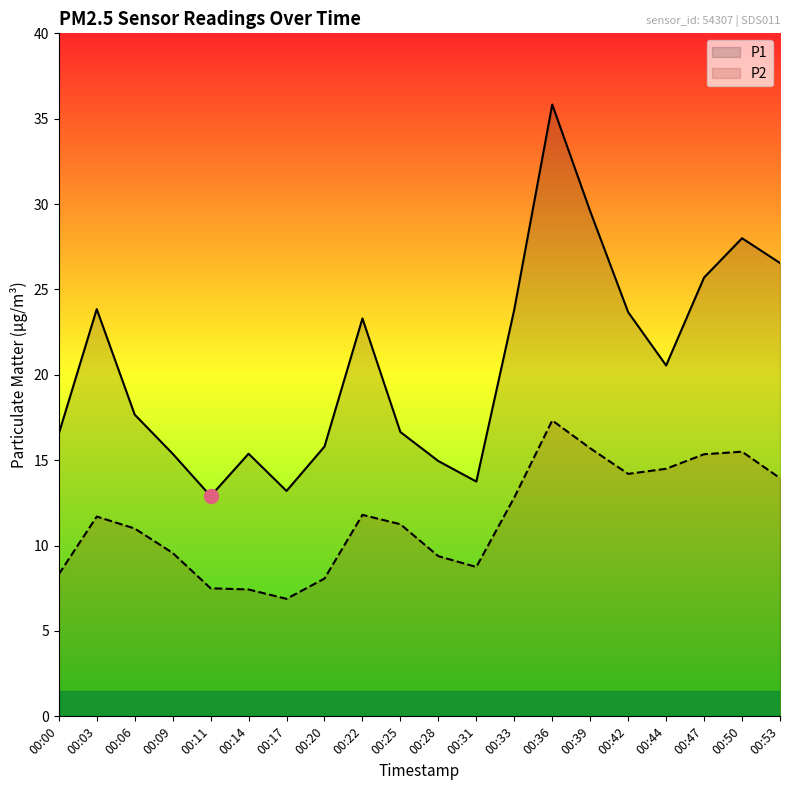

In P2, how many points are lower than both neighbors (excluding endpoints)?

3